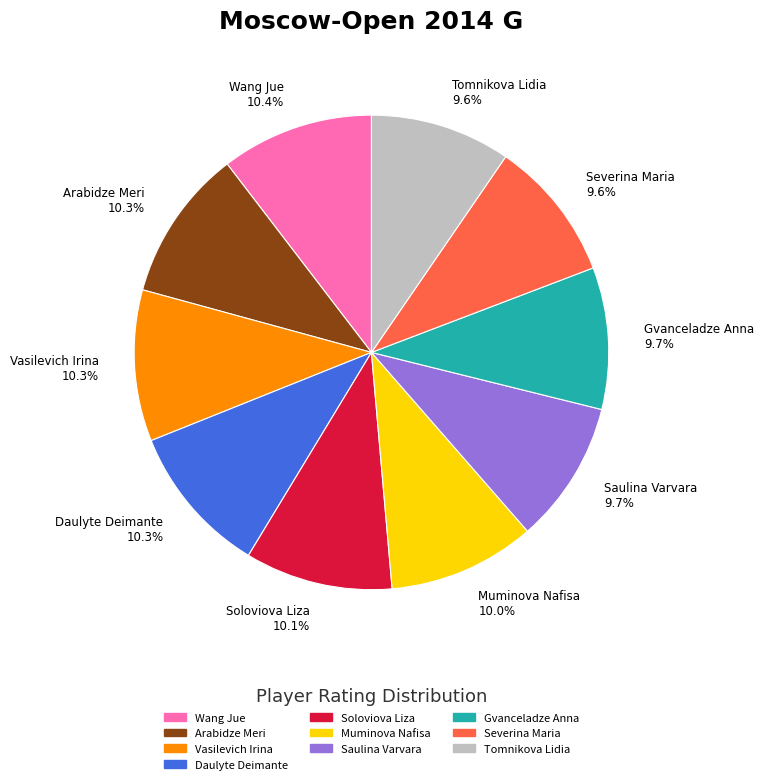

True or false: Vasilevich Irina accounts for 10% of the total.

True